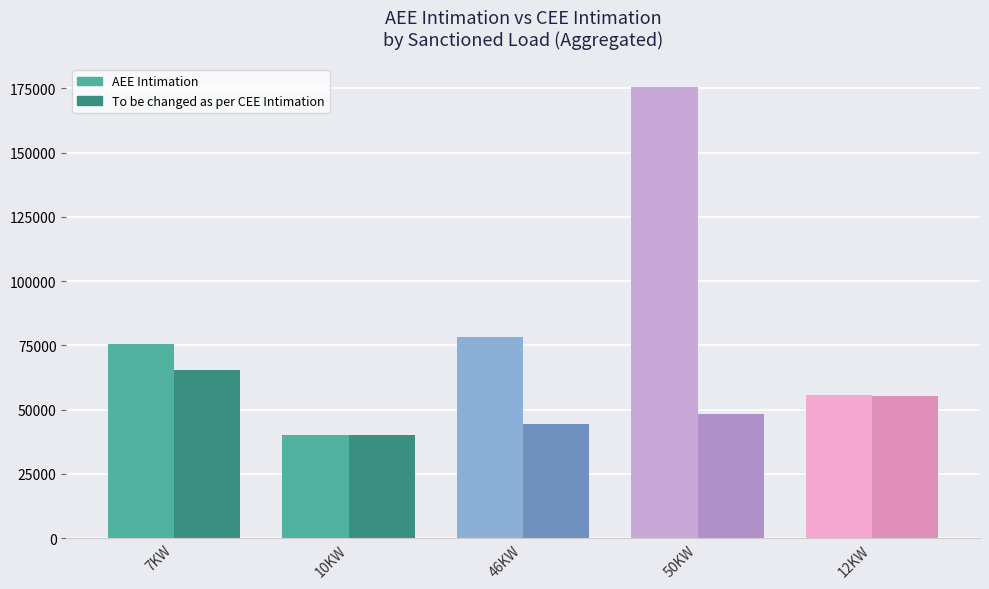

Is the value of AEE Intimation at 12KW greater than the value of To be changed as per CEE Intimation at 10KW?

Yes